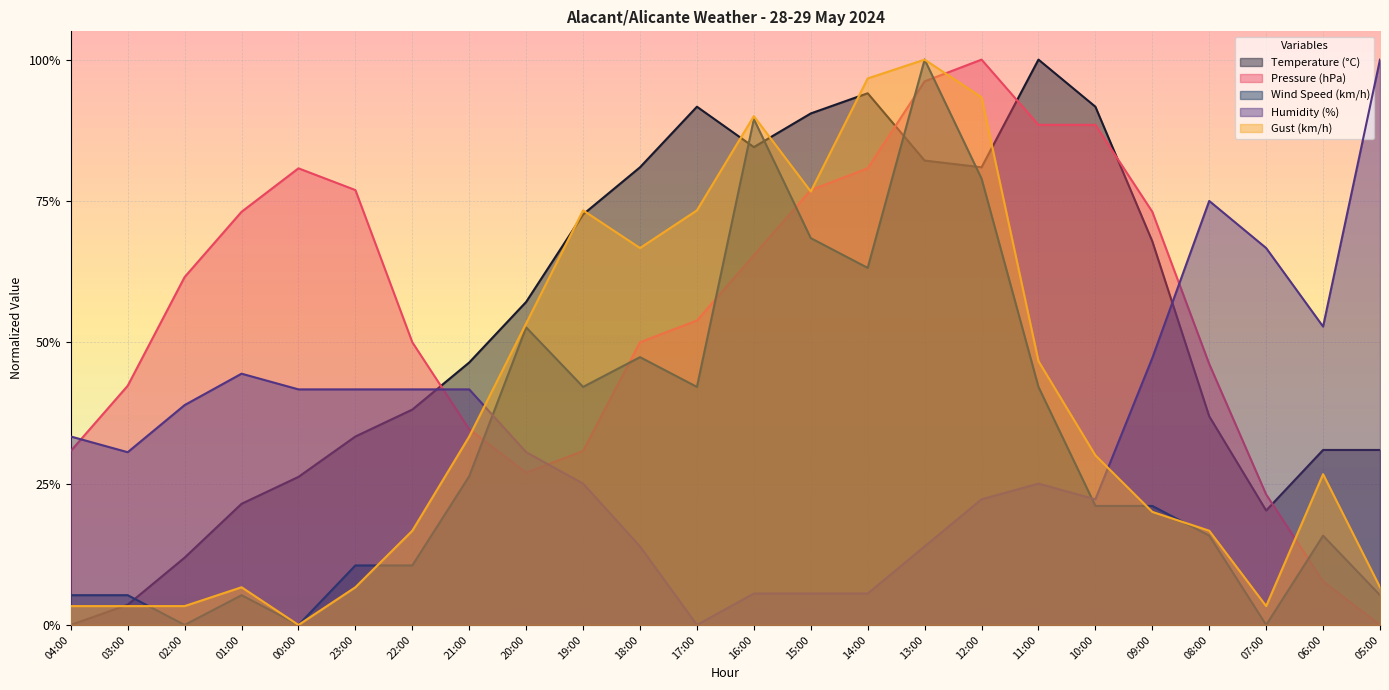

Between 09:00 and 02:00, which is larger?

09:00